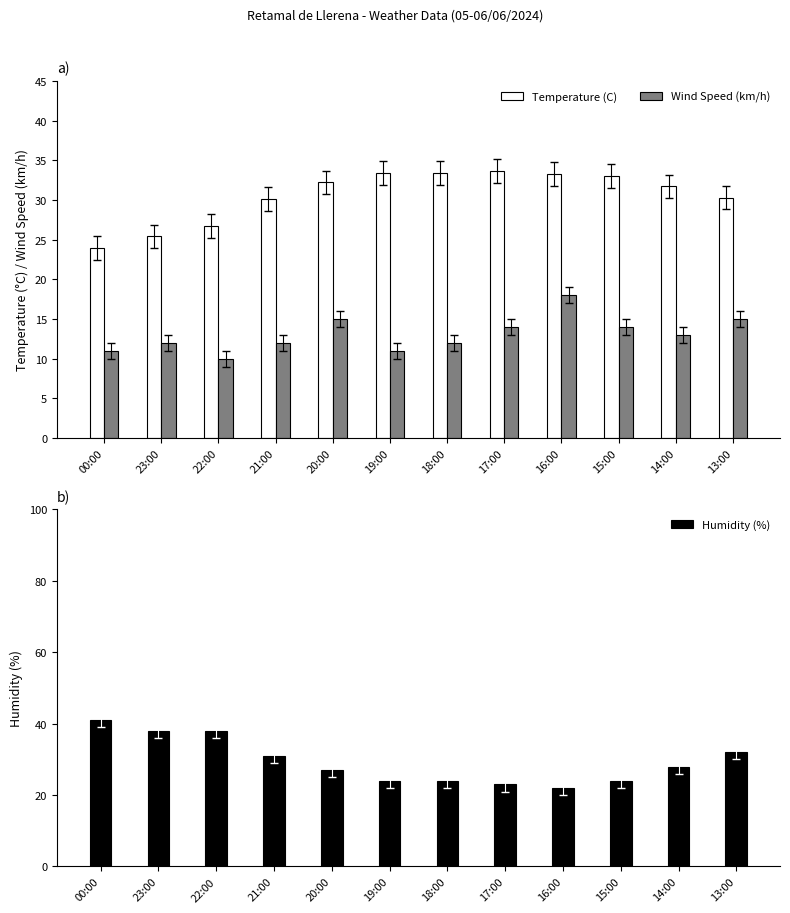

What is the label of the 12th bar from the left?

13:00